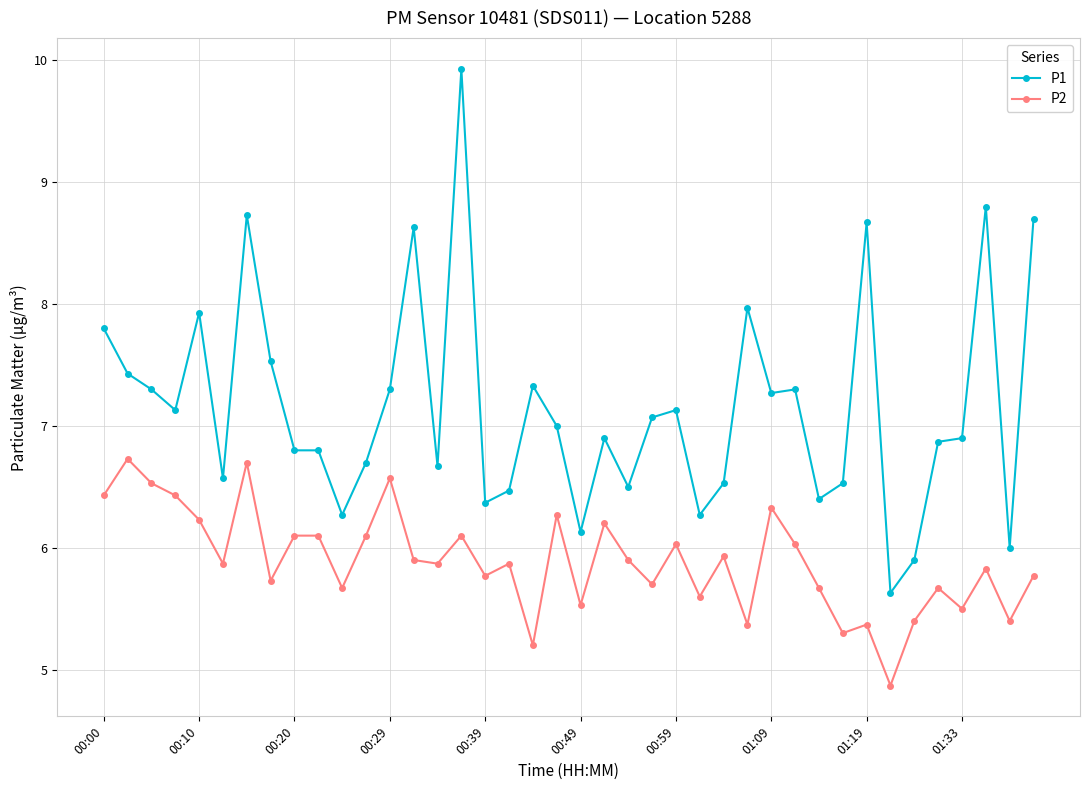

Which series has the largest total across all categories?

P1